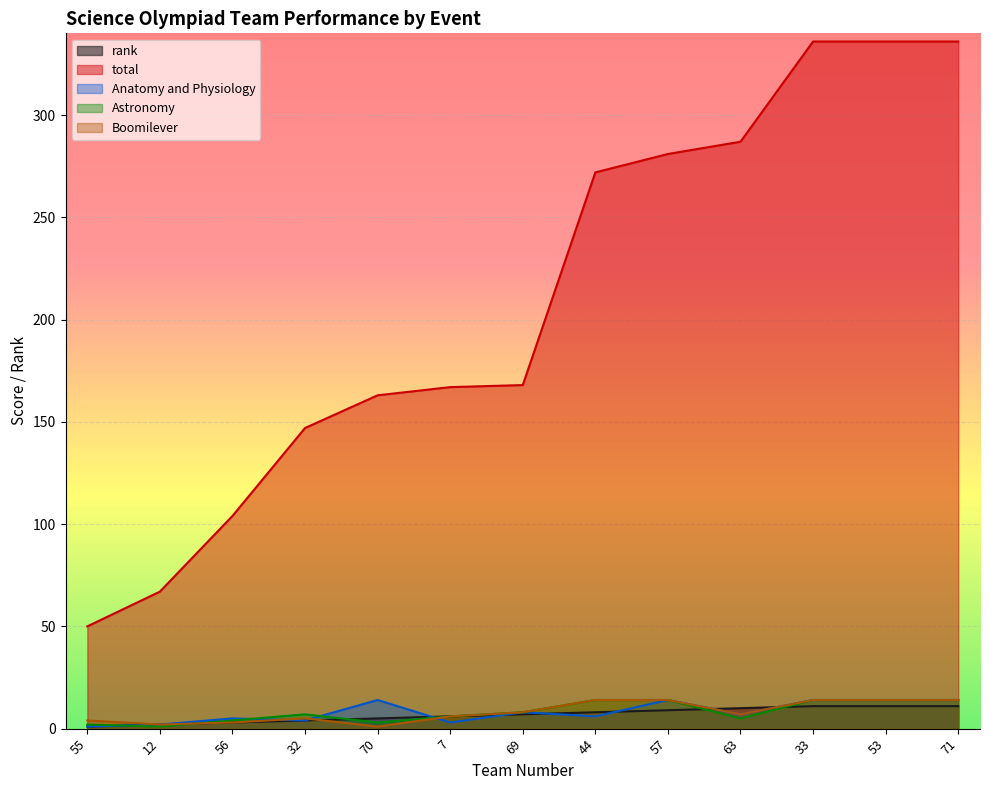

Which series has the widest spread of values?

total